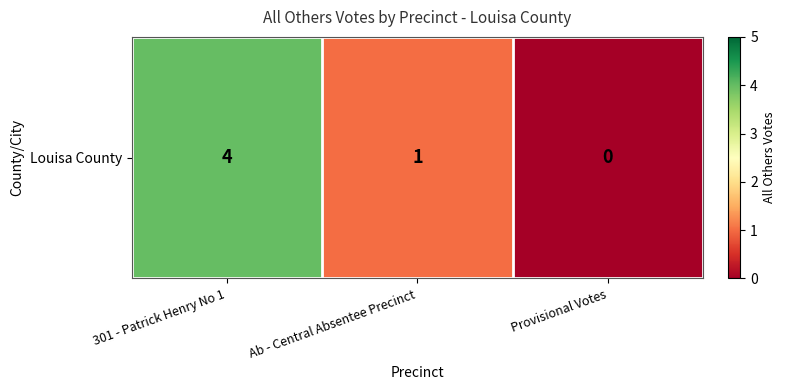

Which has a higher value, Ab - Central Absentee Precinct or 301 - Patrick Henry No 1?

301 - Patrick Henry No 1